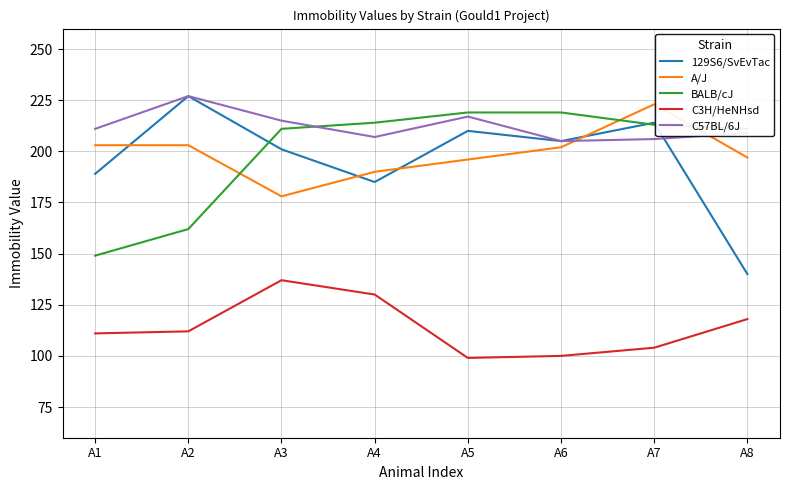

What is the approximate value of 129S6/SvEvTac at A5, to the nearest 10?

210